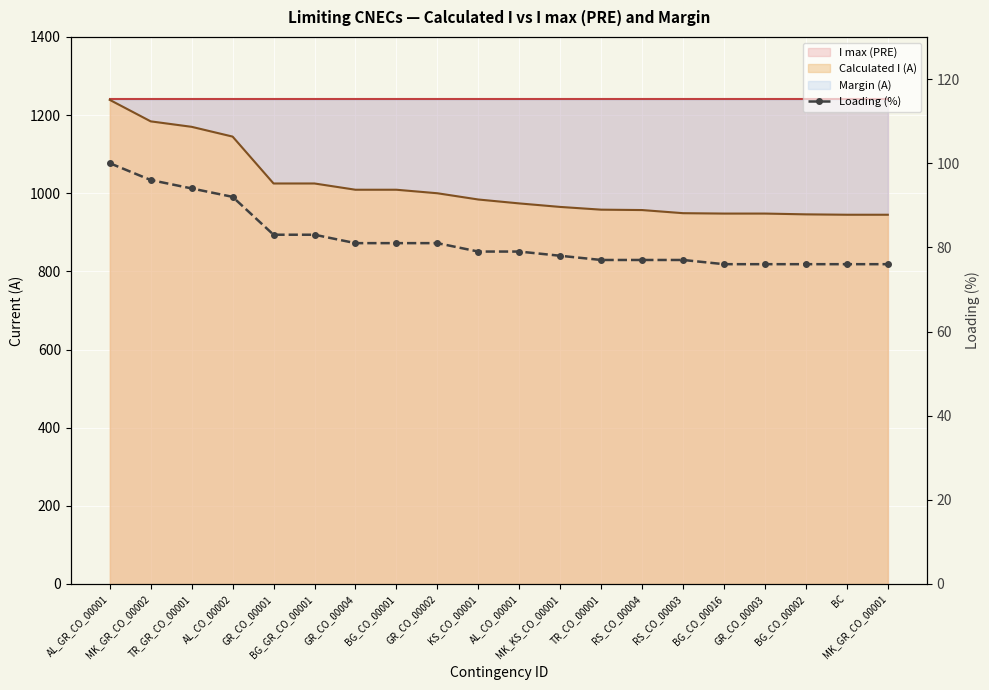

The value at GR_CO_00003 is 16. True or false?

False